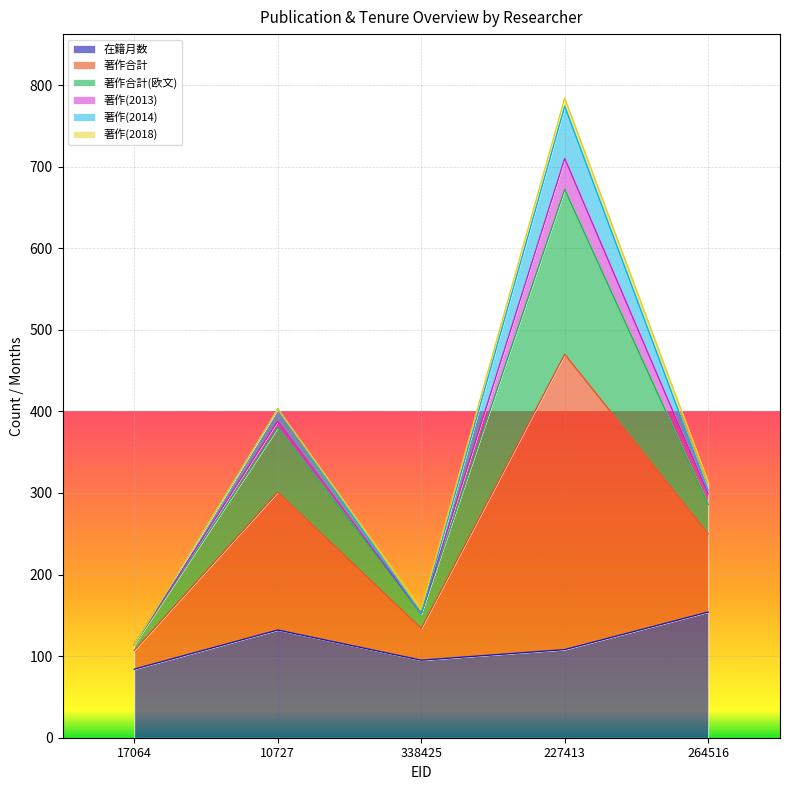

What is the average value of the 在籍月数 series?

115